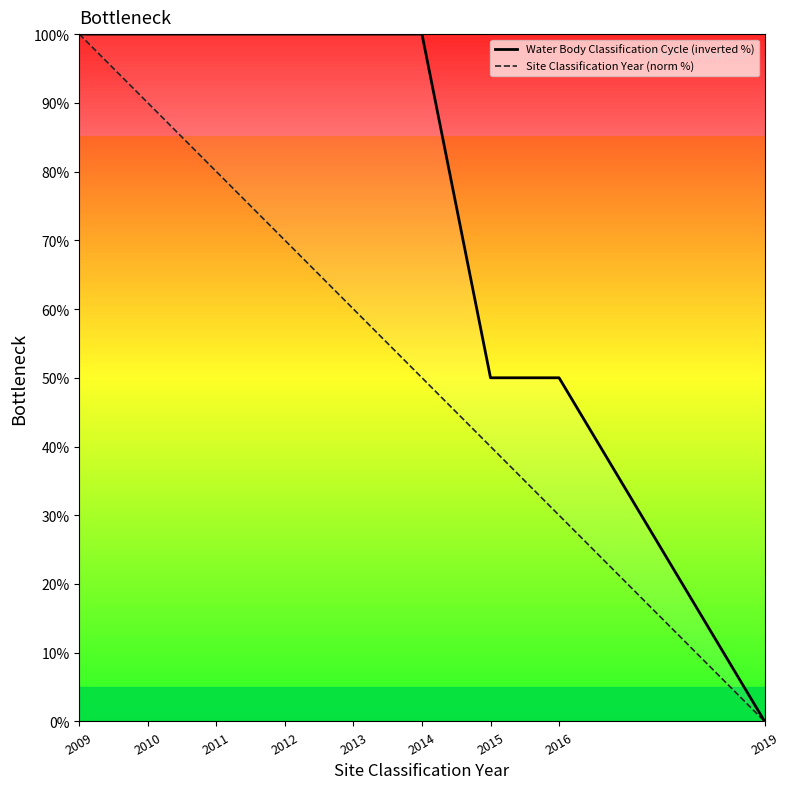

What is the value of the Site Classification Year (norm %) point at the 1st from the left?

100